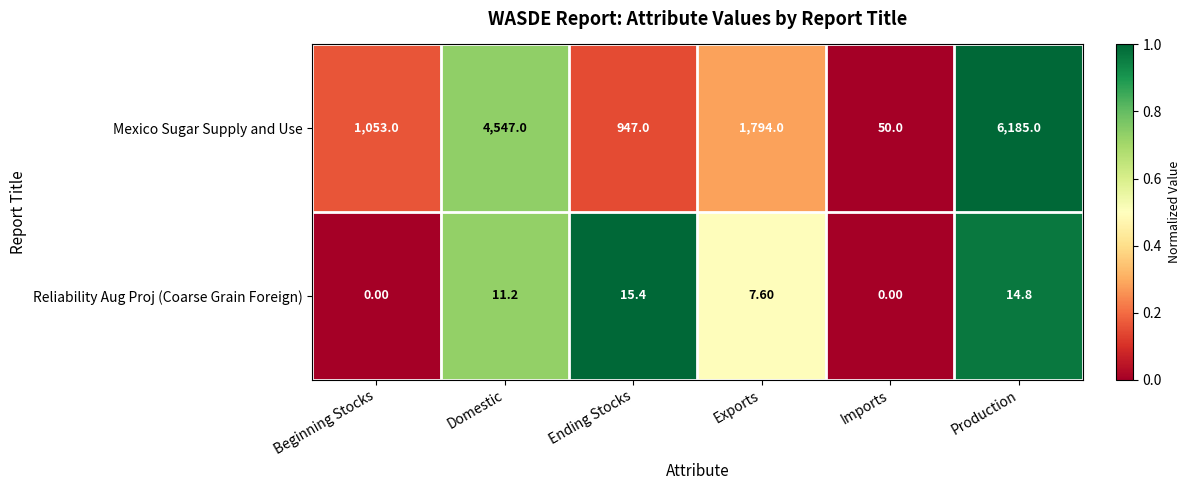

Which series has the widest spread of values?

Mexico Sugar Supply and Use